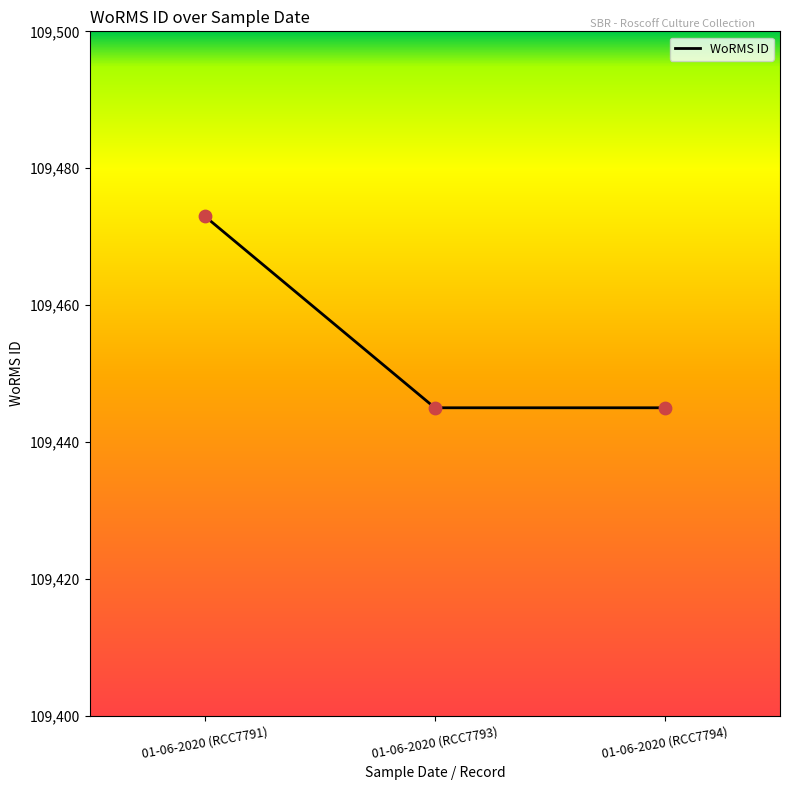

Between 01-06-2020 (RCC7794) and 01-06-2020 (RCC7791), which is larger?

01-06-2020 (RCC7791)